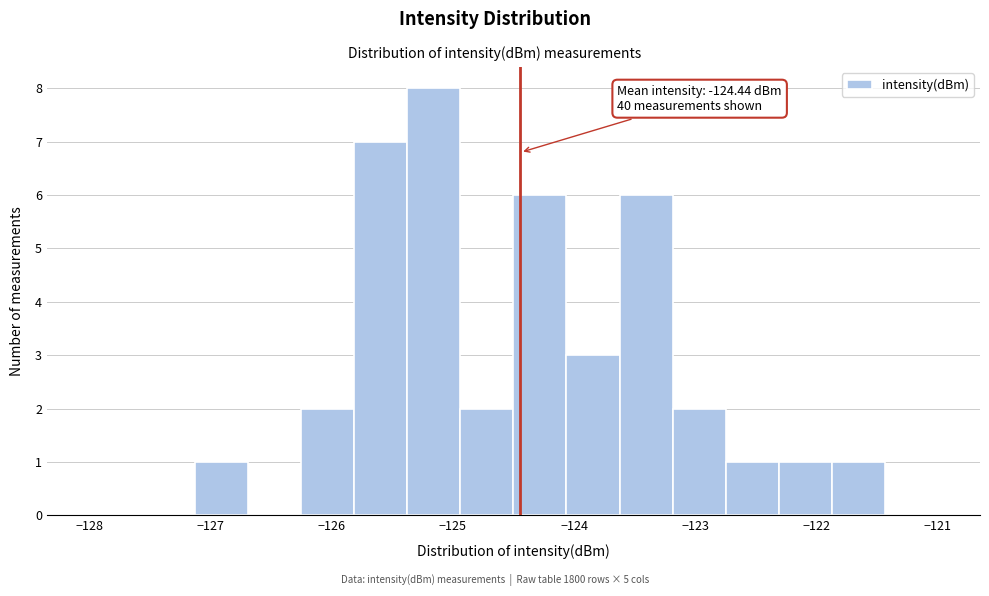

Over which range of the x-axis is the bar tallest?

-125.4 to -124.9